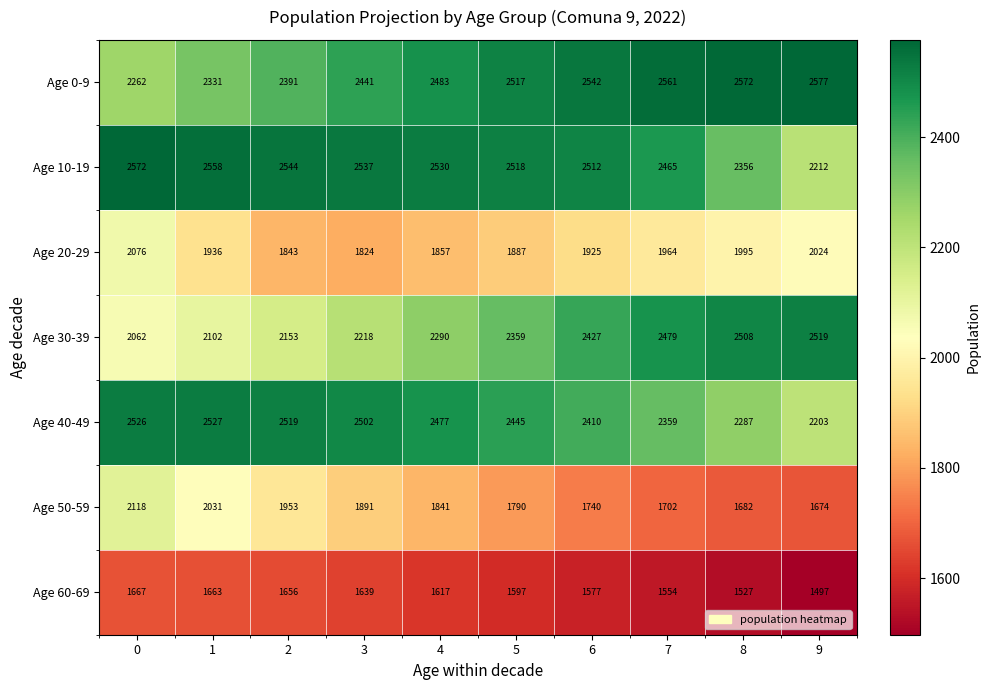

Is the value of Age 60-69 at 5 greater than the value of Age 30-39 at 7?

No